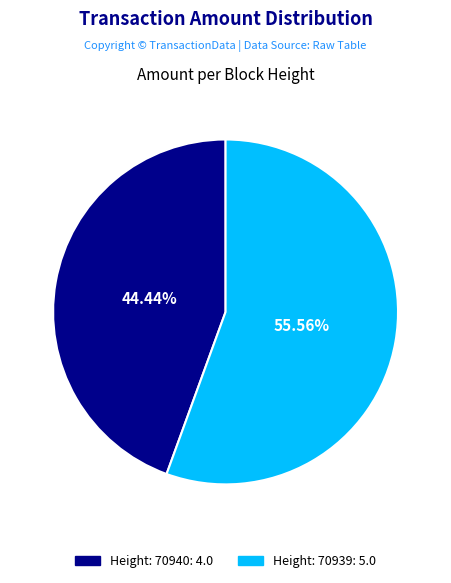

How many slices are in this pie chart?

2